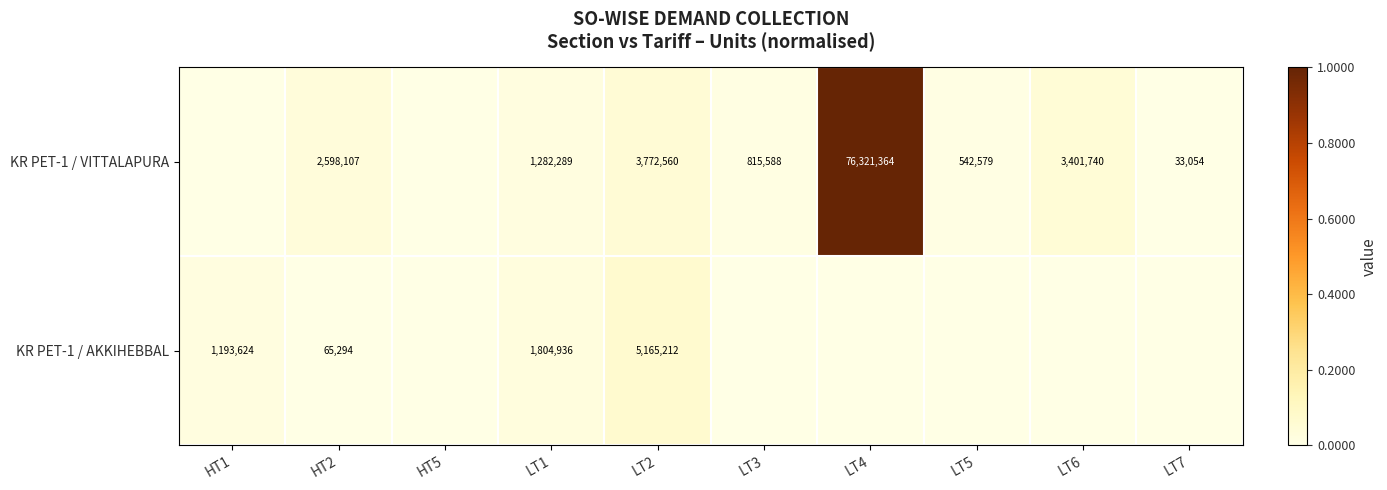

The value of KR PET-1 / VITTALAPURA at LT1 is 2222015. True or false?

False